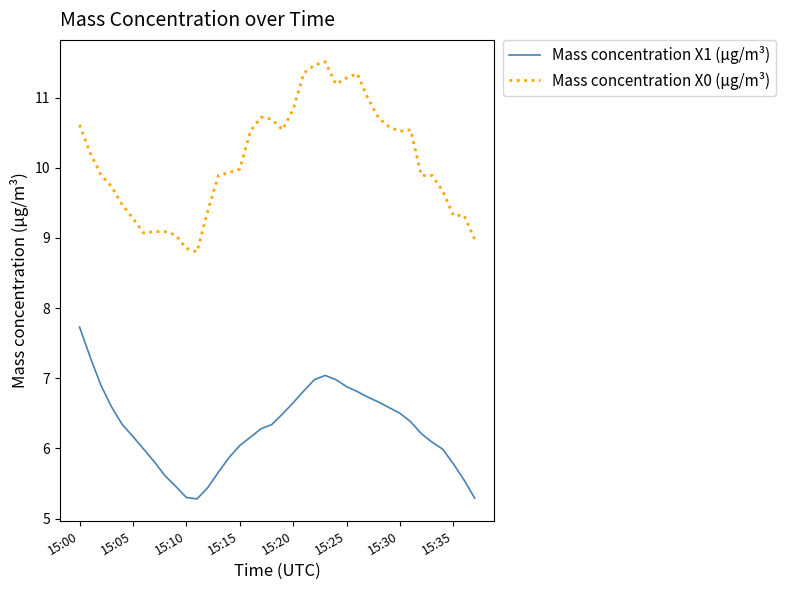

True or false: Mass concentration X0 (μg/m³) and Mass concentration X1 (μg/m³) cross at least once.

False